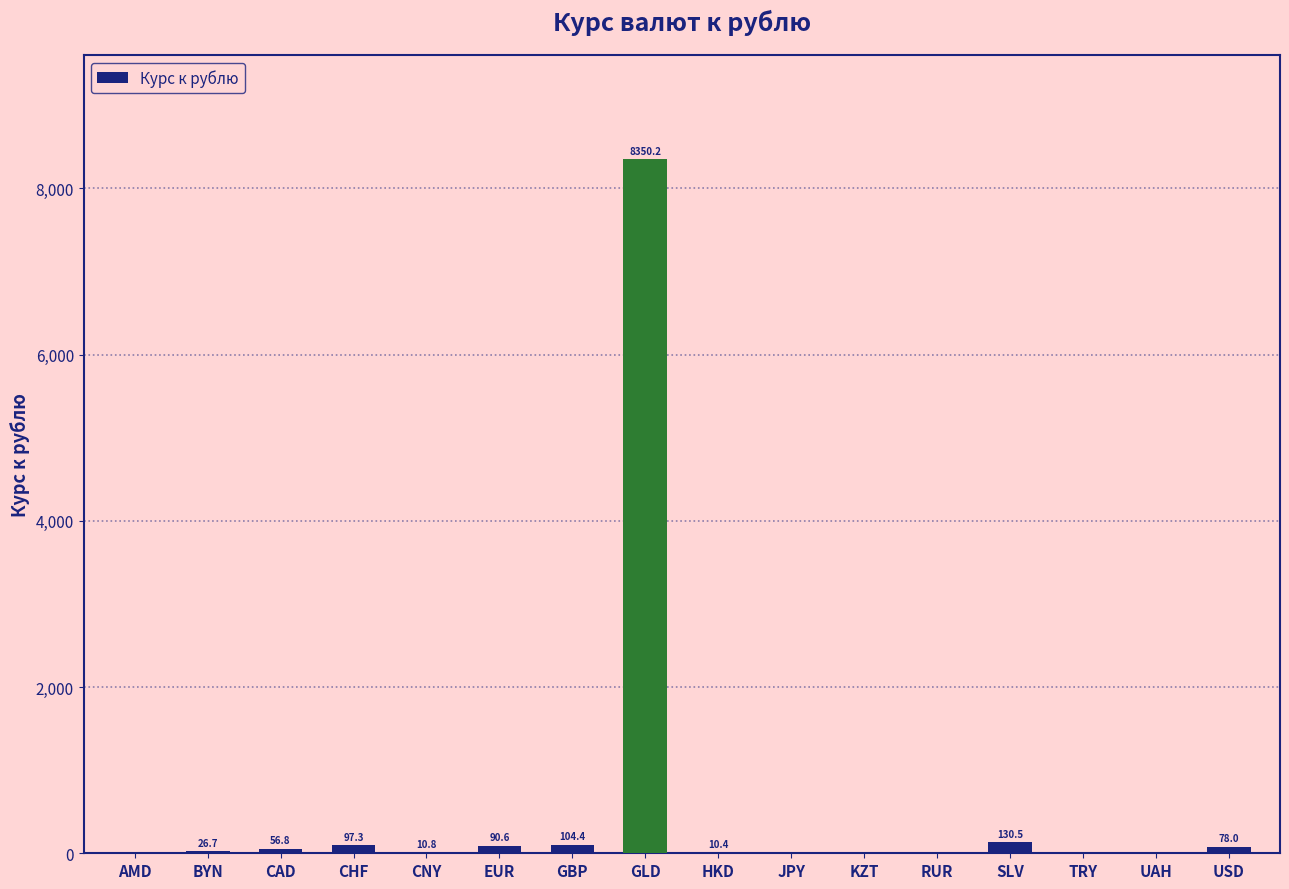

What is the maximum value shown in the chart?

8350.2